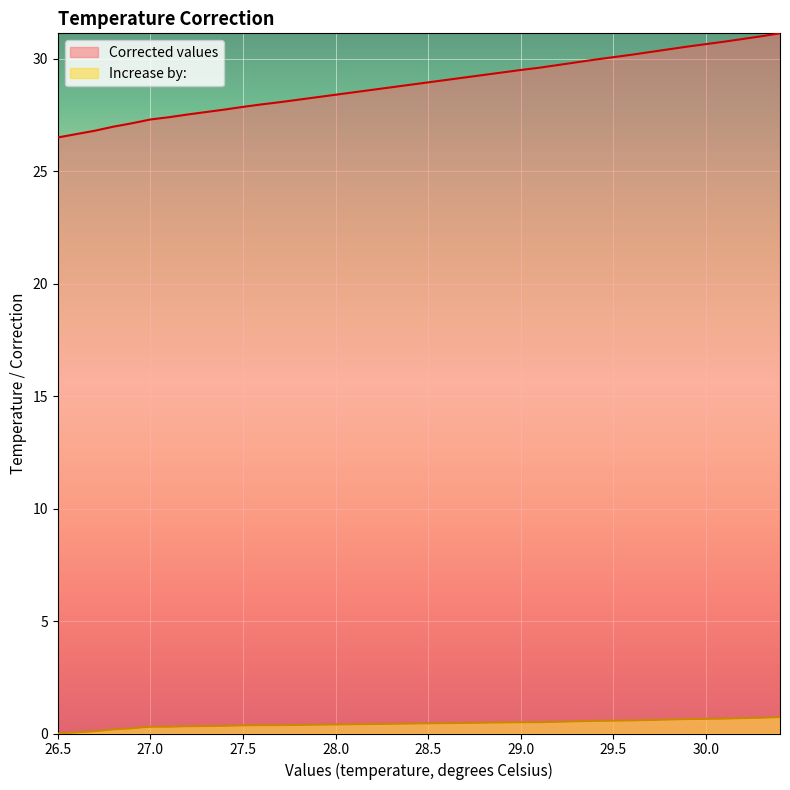

Between 29.8 and 28.2, which is larger?

29.8